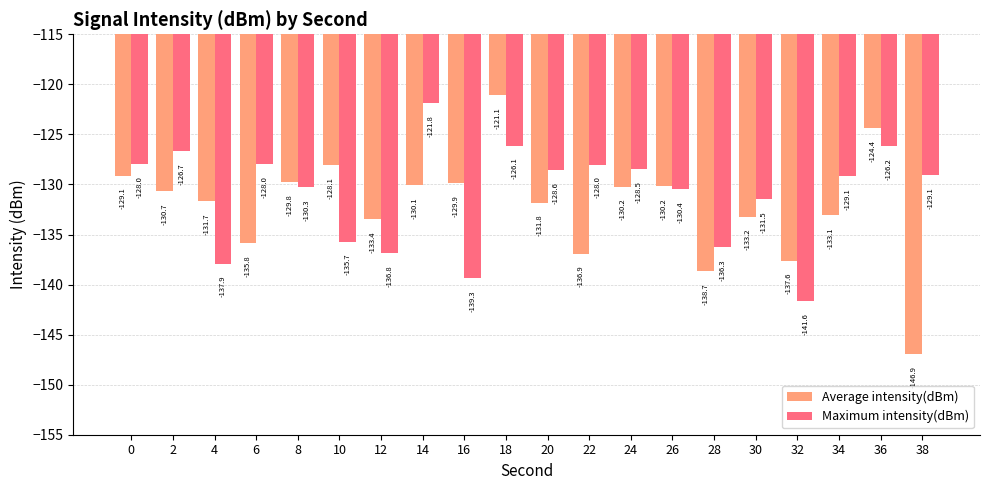

Which series changed the most between 8 and 24?

Maximum intensity(dBm)